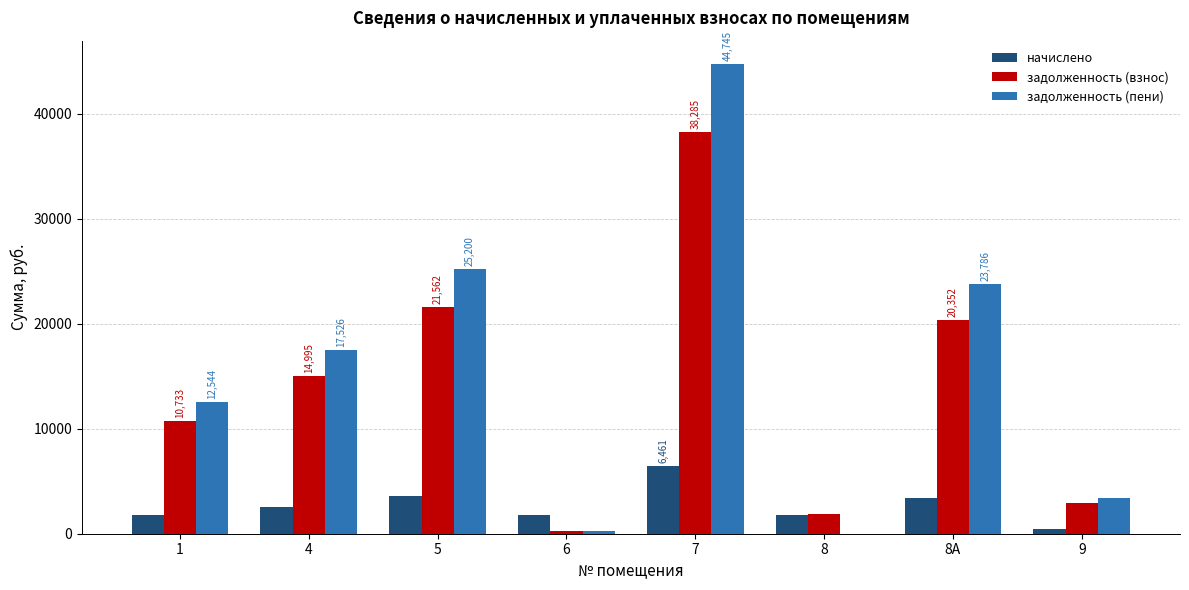

Are the bars grouped side by side (vs. stacked)?

Yes